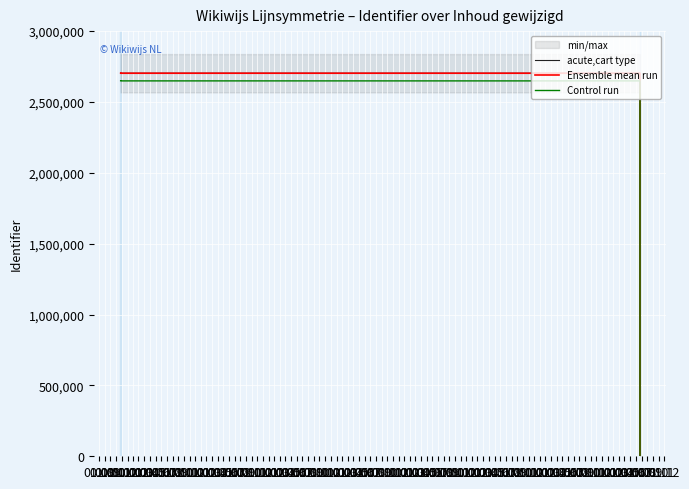

True or false: acute,cart type has a value of 2702766.0 at 01.09.

True